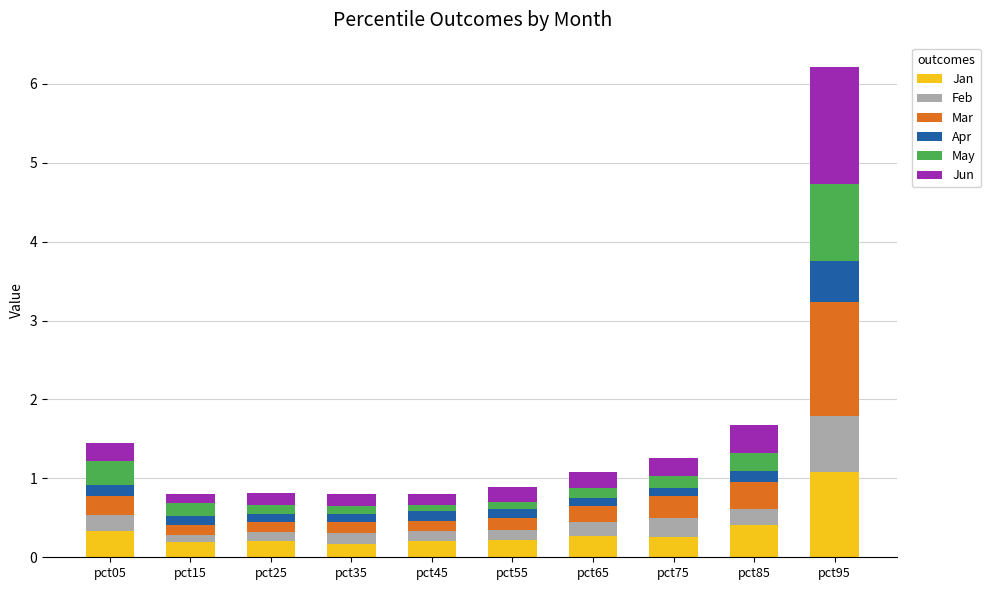

At which category is the sum across all series the highest?

pct95